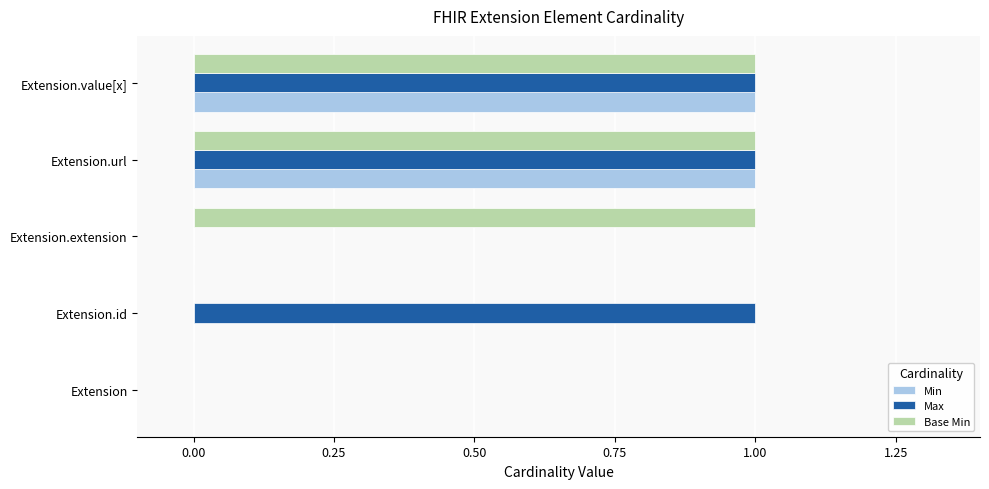

Is the value of Max at Extension.id greater than the value of Base Min at Extension?

Yes